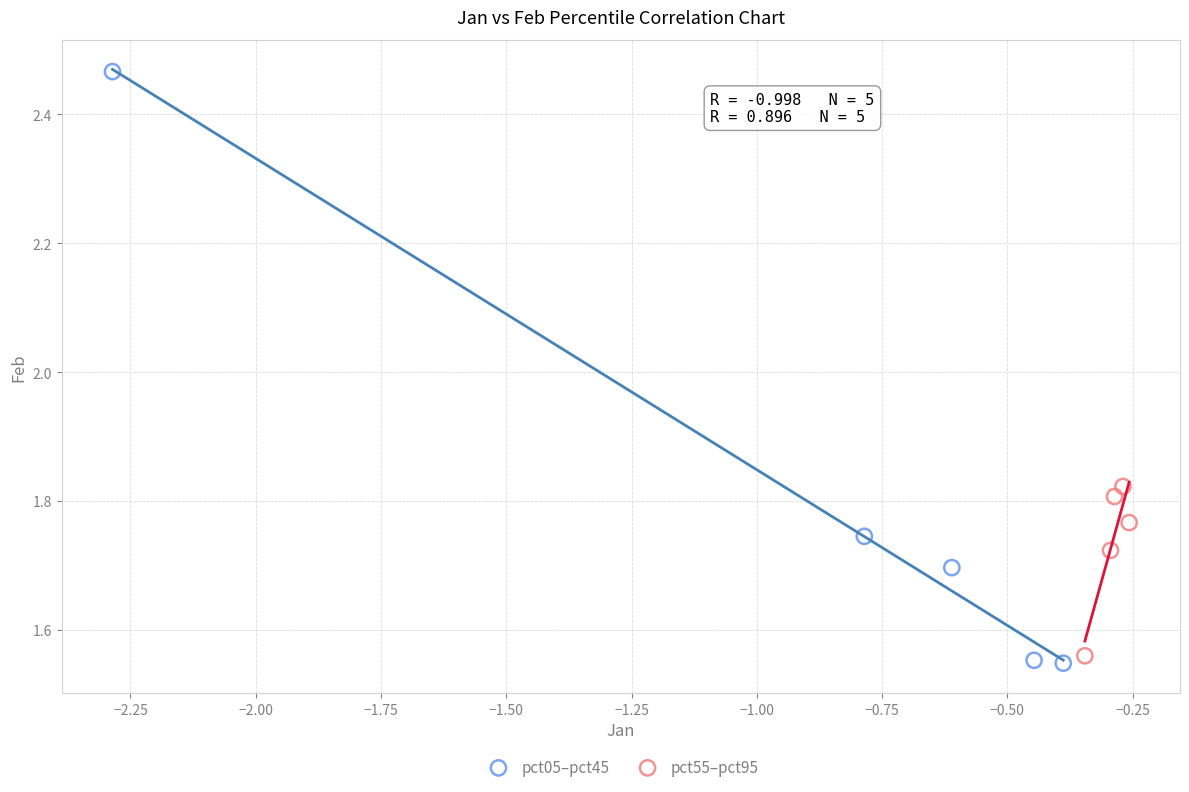

Which series has the largest Y range (max minus min)?

pct05–pct45